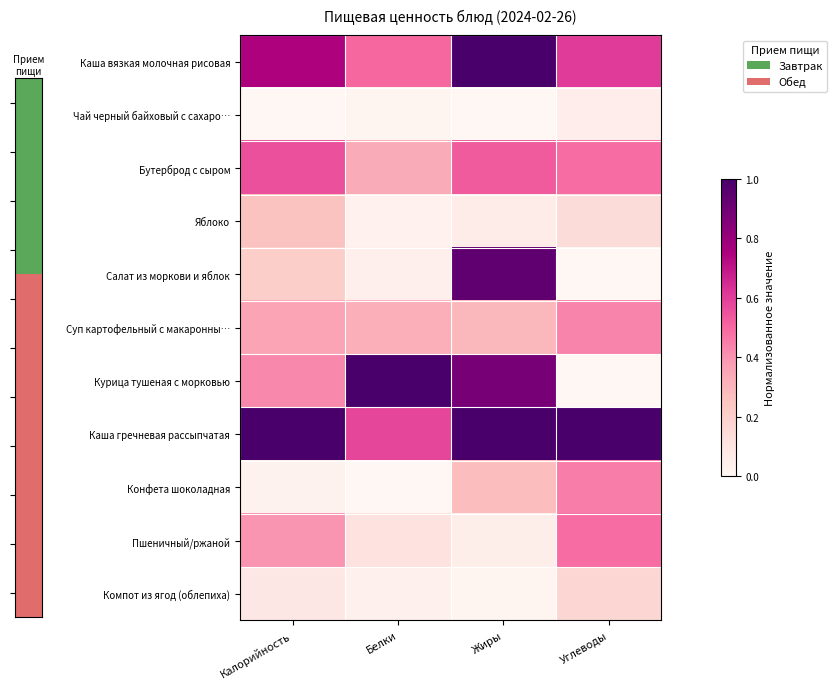

Which label corresponds to the smallest value in the chart?

Калорийность